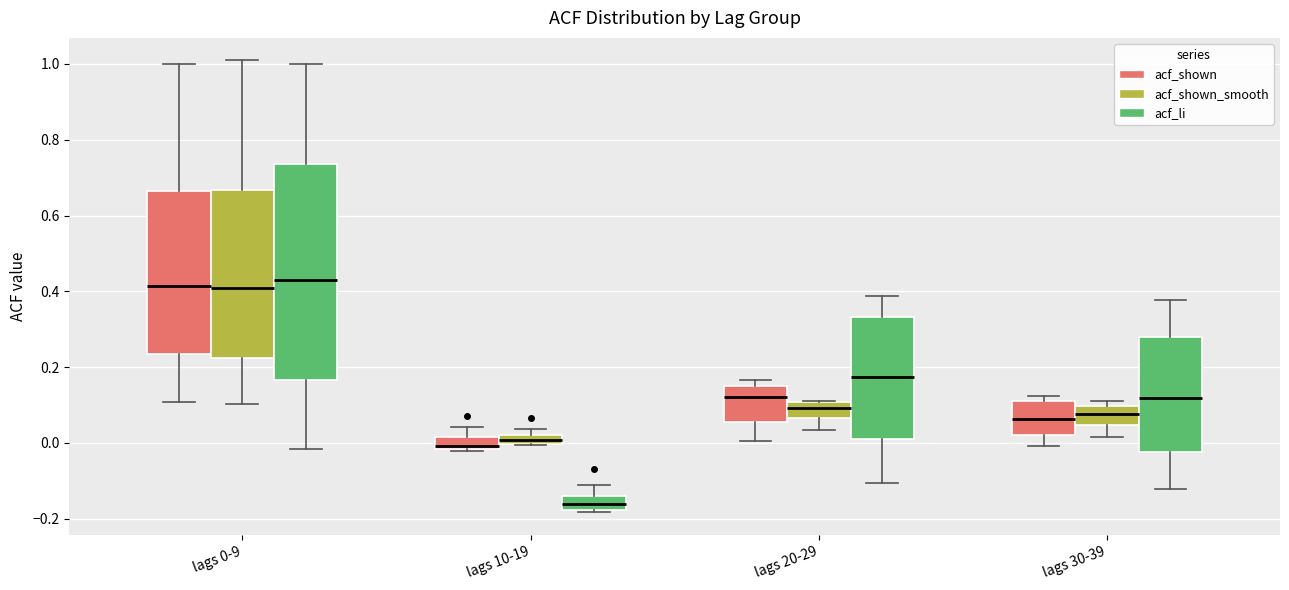

Comparing the boxes themselves (not the whiskers), which one is the tallest?

lags 0-9 (acf_li)